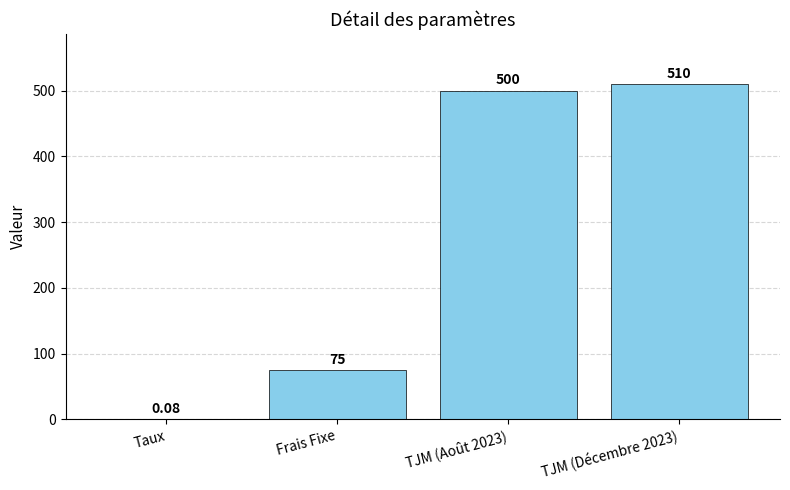

Where is the data nearest to the value 255?

Frais Fixe